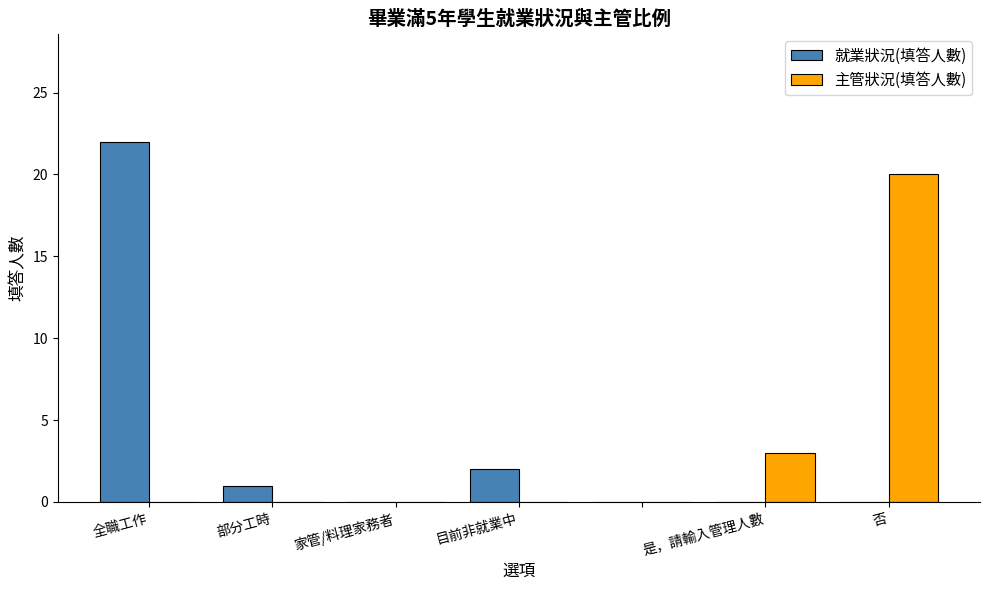

What is the maximum value shown in the chart?

22